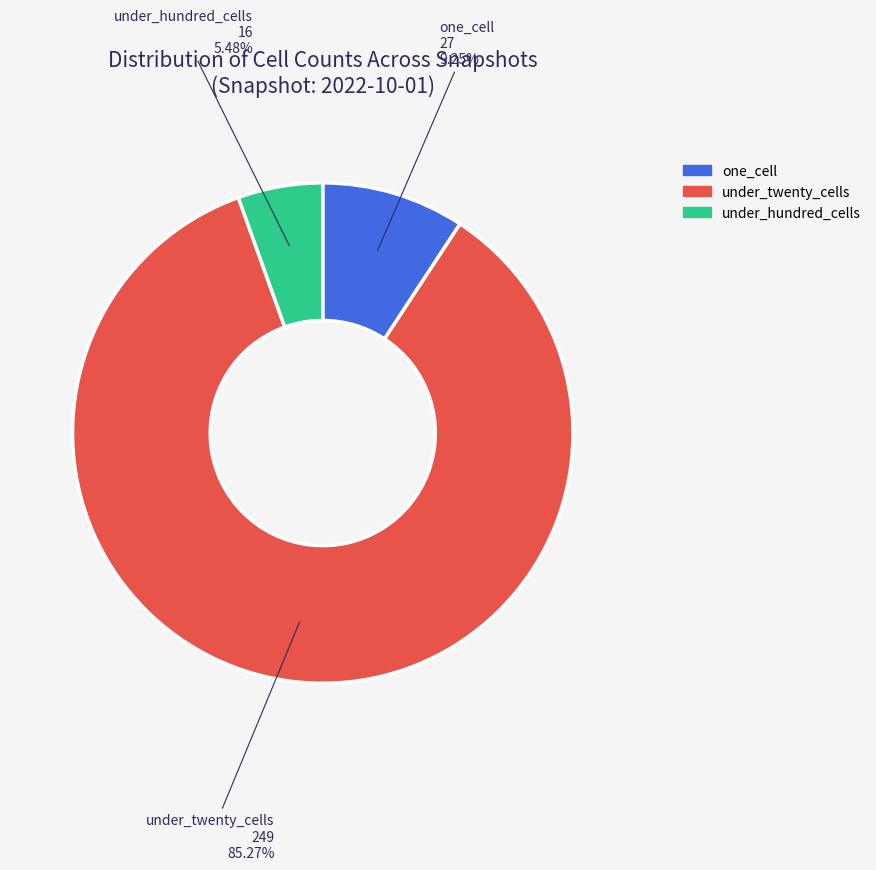

Count the number of slices in the pie.

3